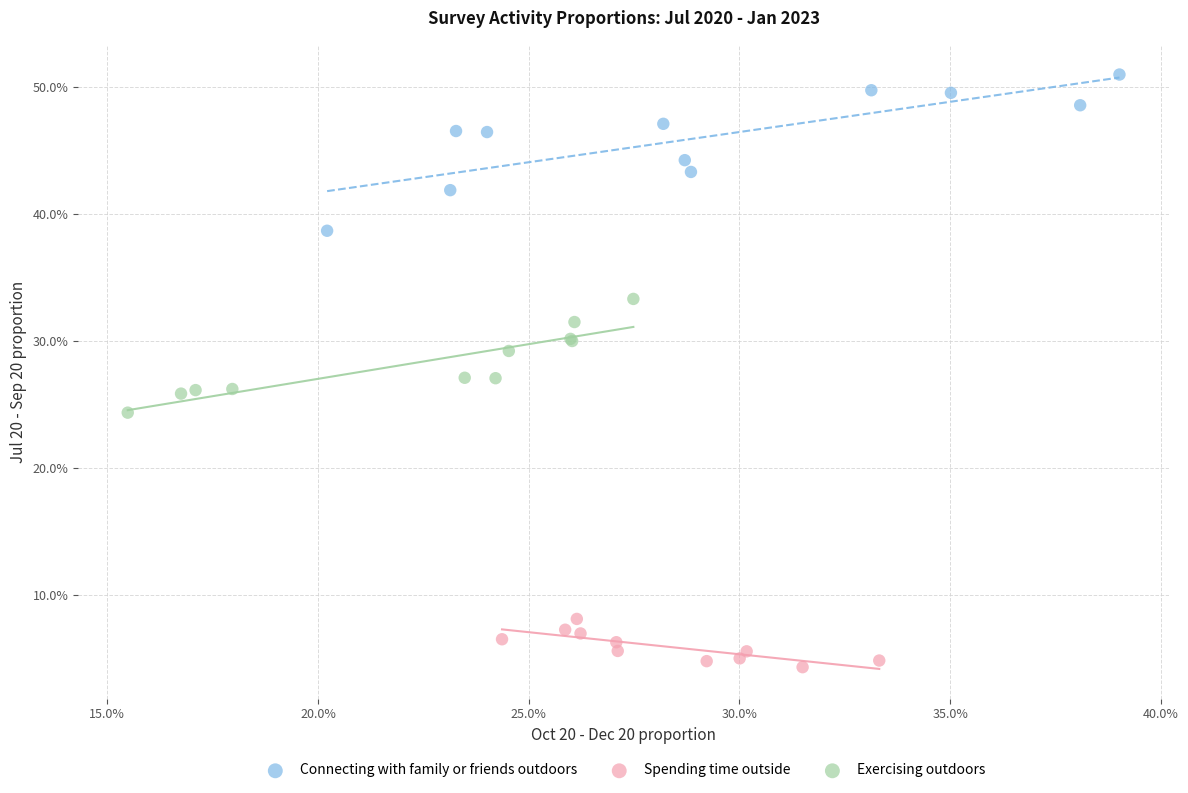

Which series contains the lowest Y value?

Spending time outside